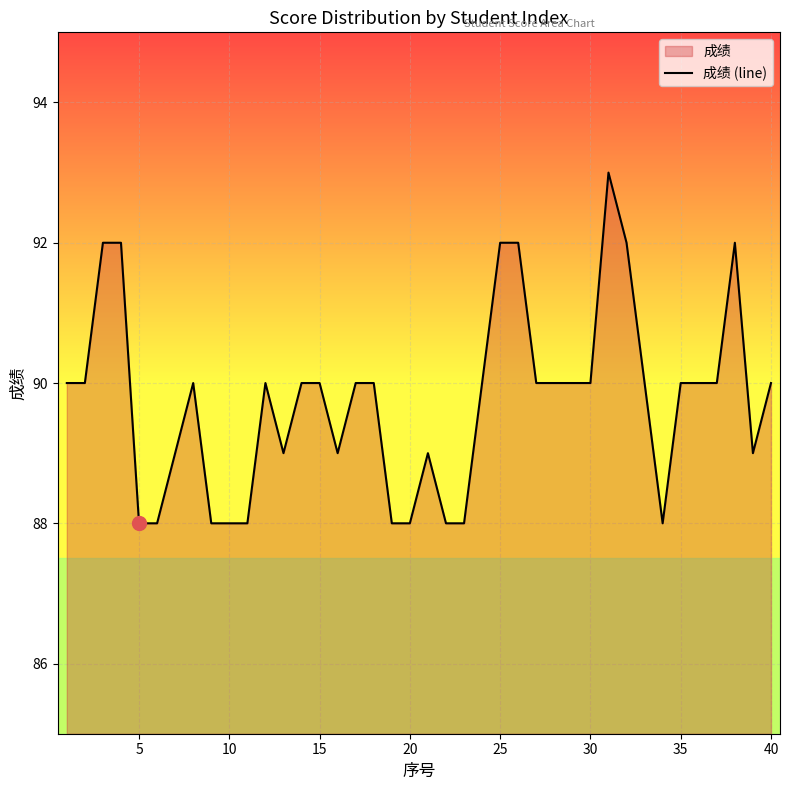

What is the sum of all values?

3590